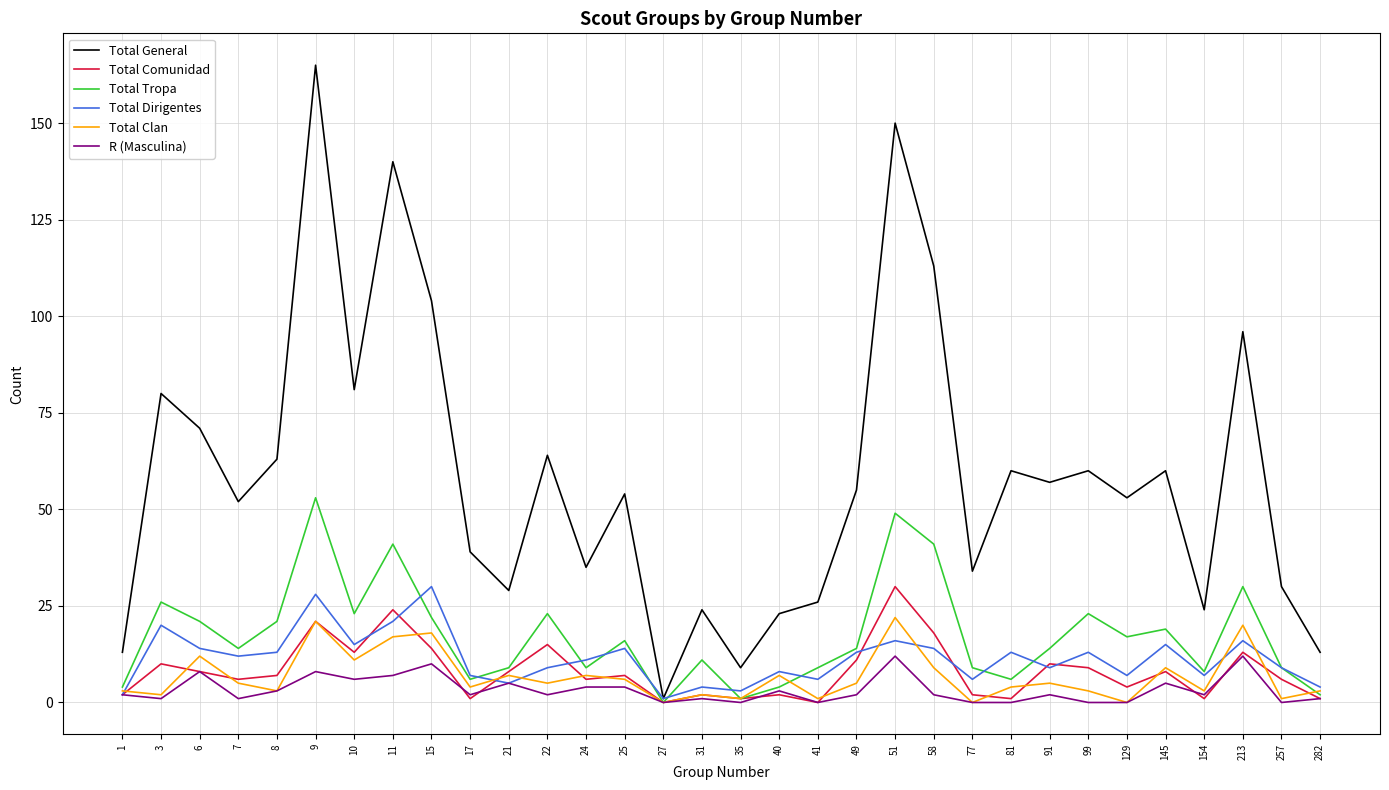

Which series has the largest total across all categories?

Total General